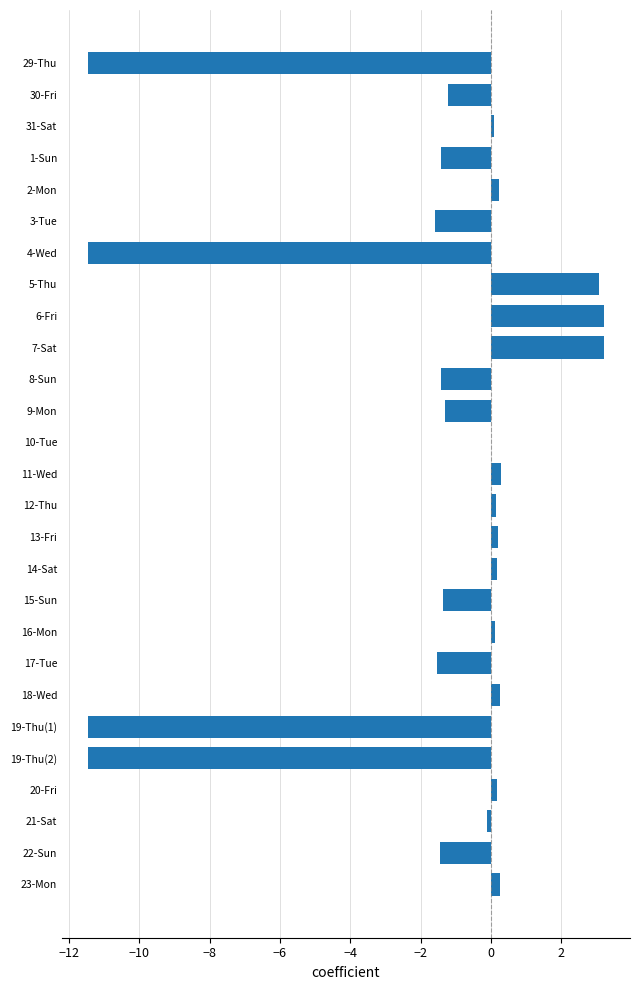

What is the sum of all values?

-45.8